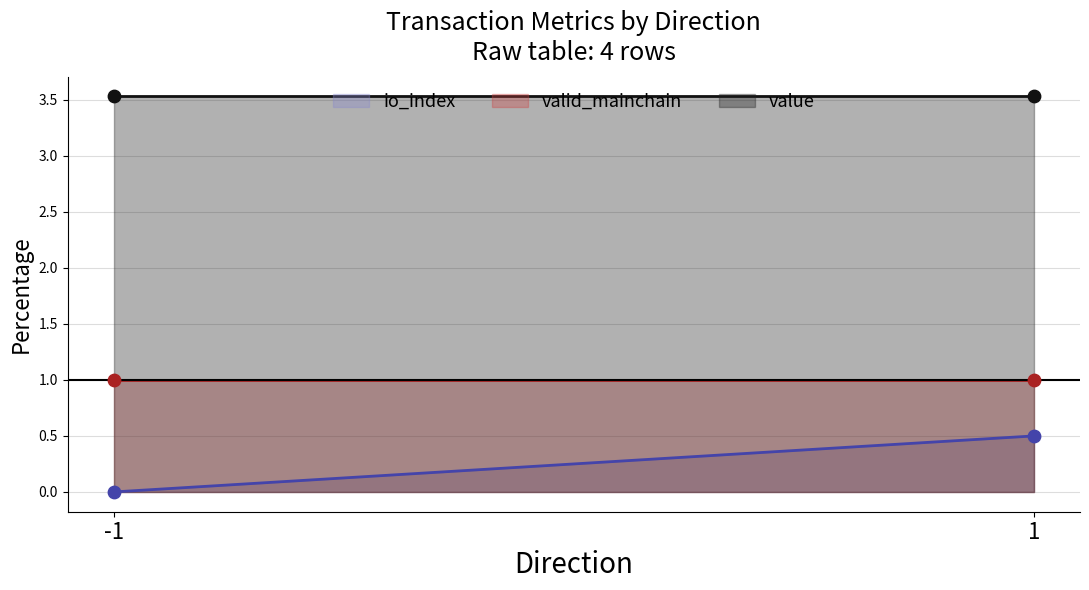

Which series has the largest Y range (max minus min)?

io_index